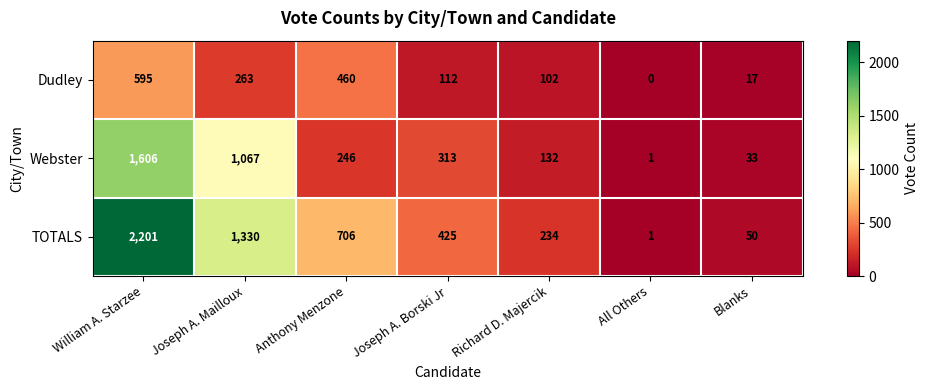

What is the difference between the second highest and minimum values in the TOTALS series?

1329